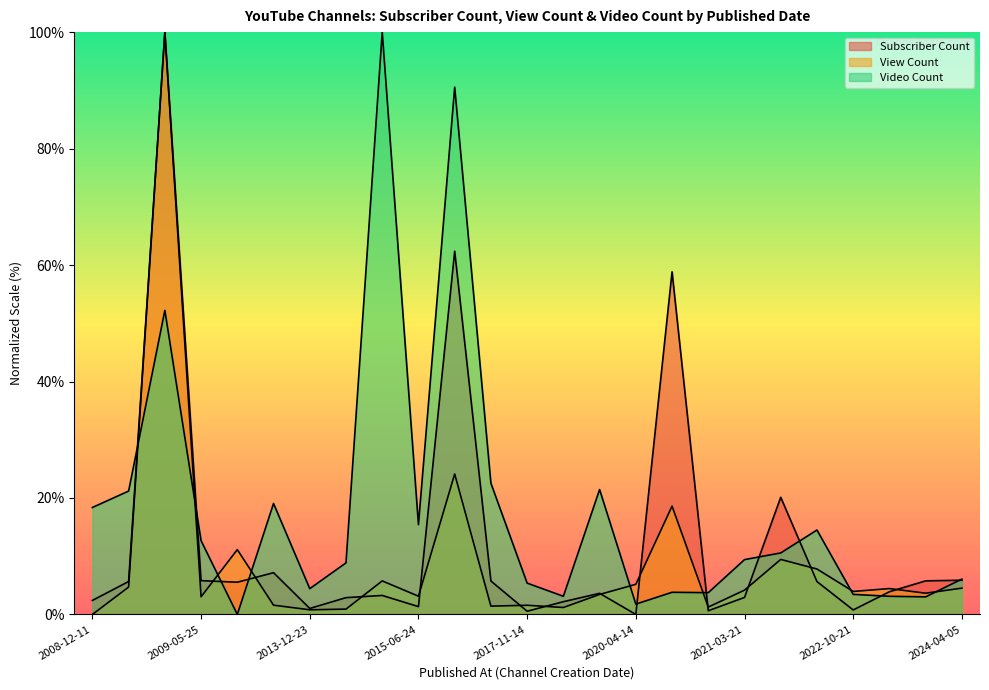

What is the value of the Subscriber Count point at the 17th from the left?

58.8